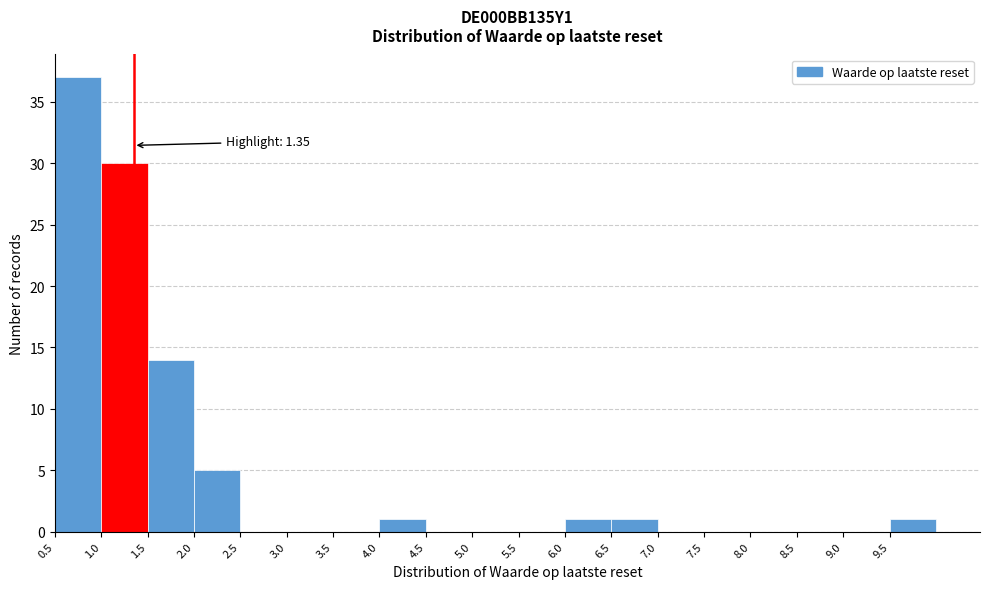

Which range on the x-axis has the tallest bar?

0.5 to 1.0